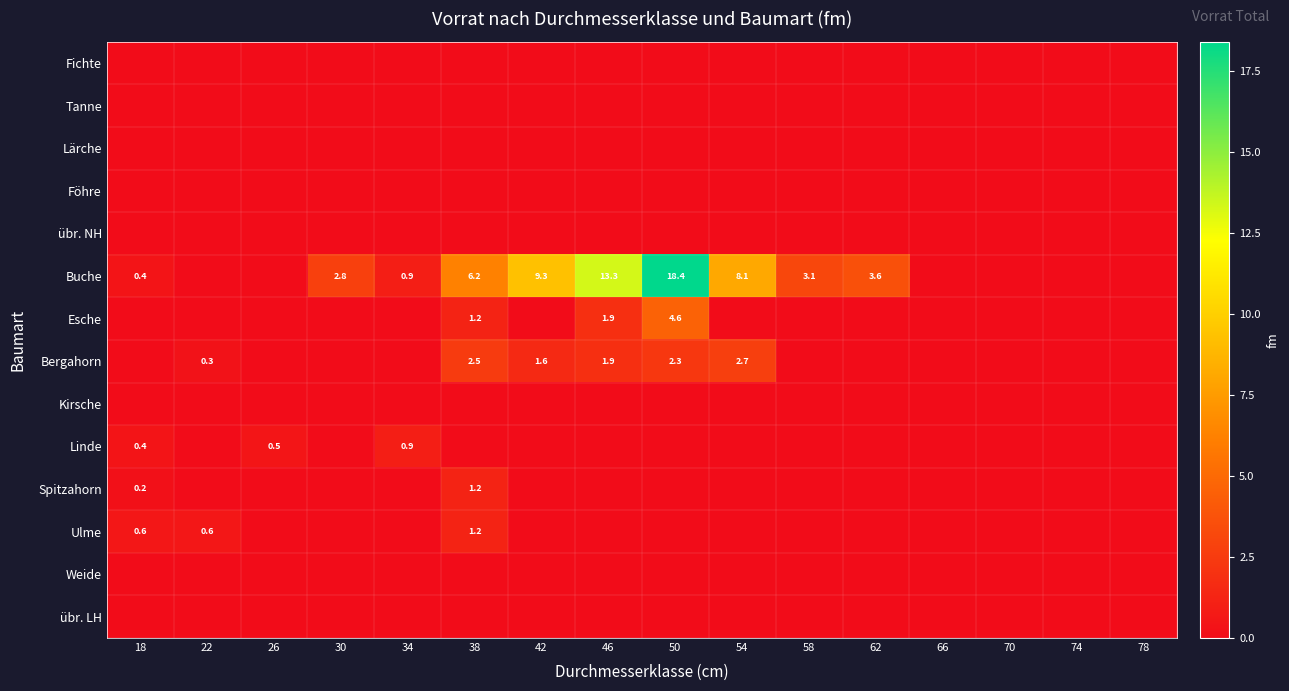

Is it true that Esche equals 2.9 at 50?

False